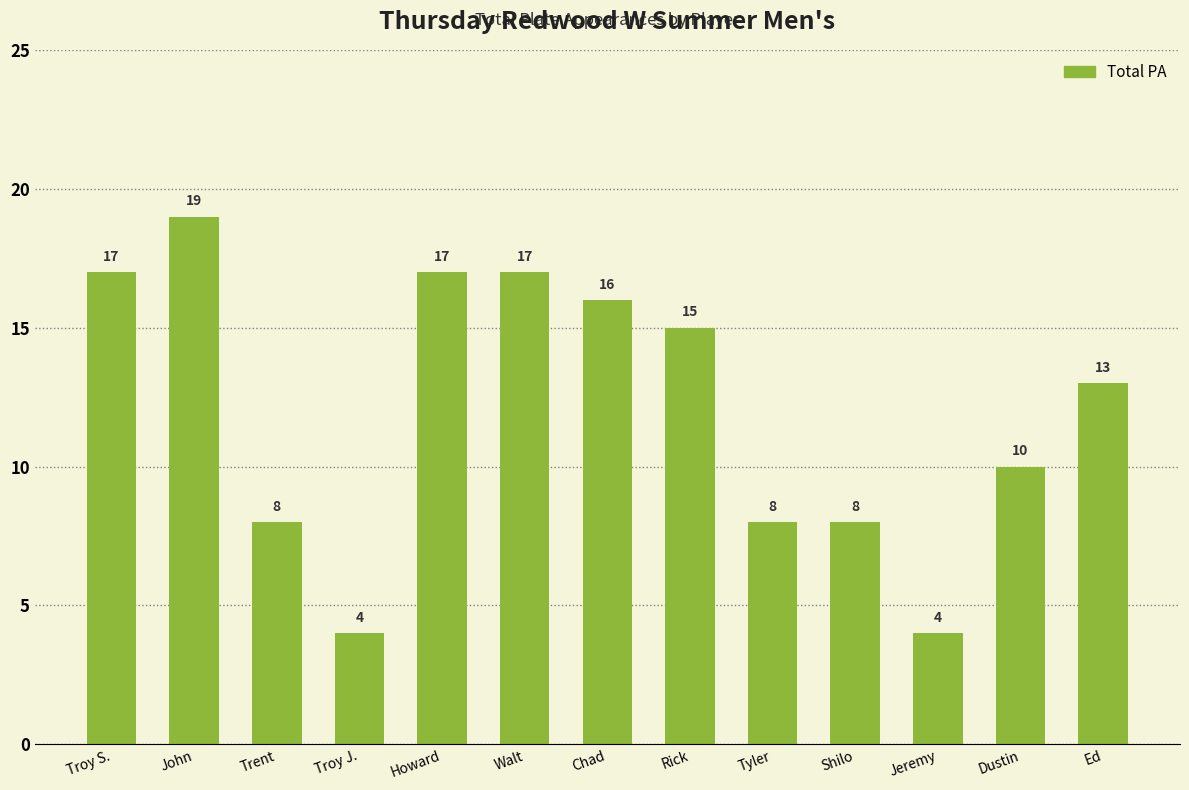

What is the label of the 9th bar from the left?

Tyler